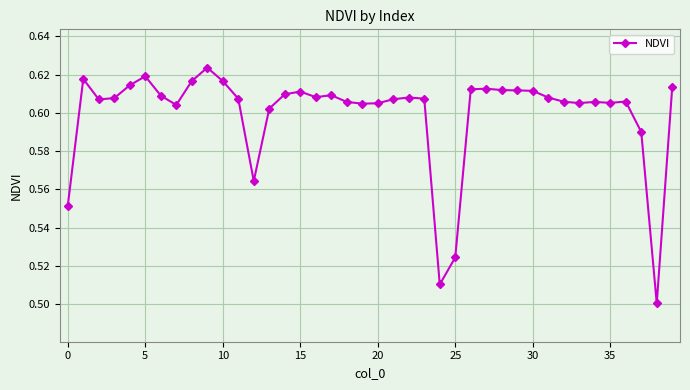

Does the chart have visible grid lines?

Yes